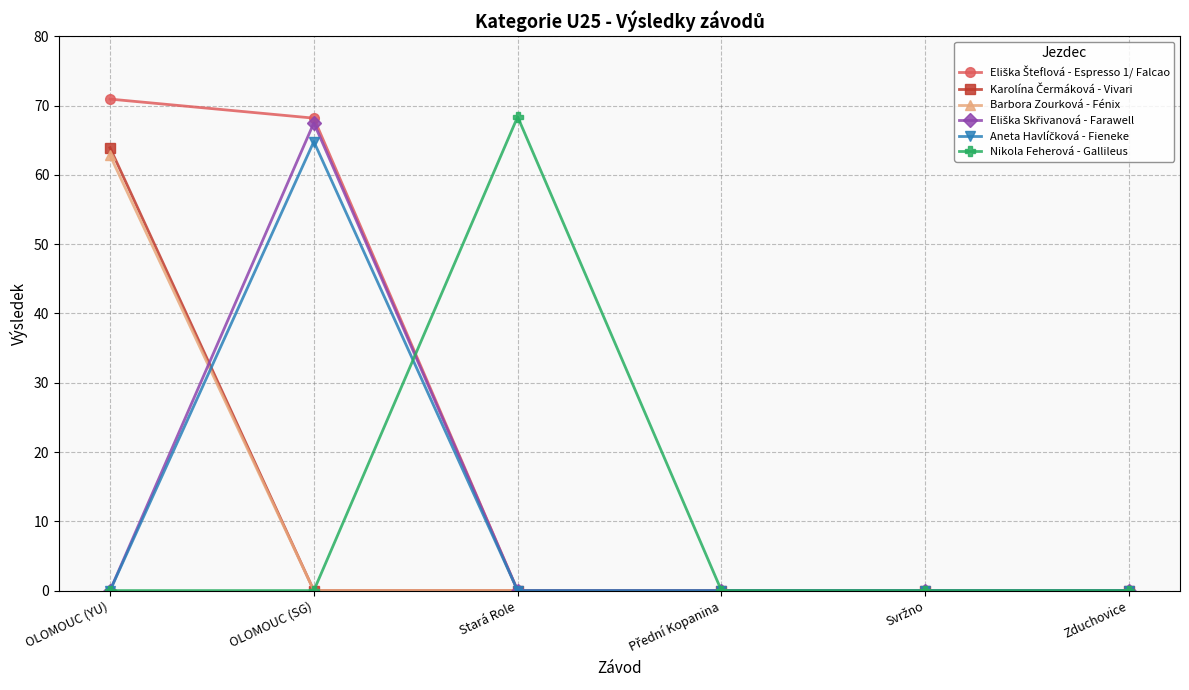

At how many categories does at least one series exceed 1?

3